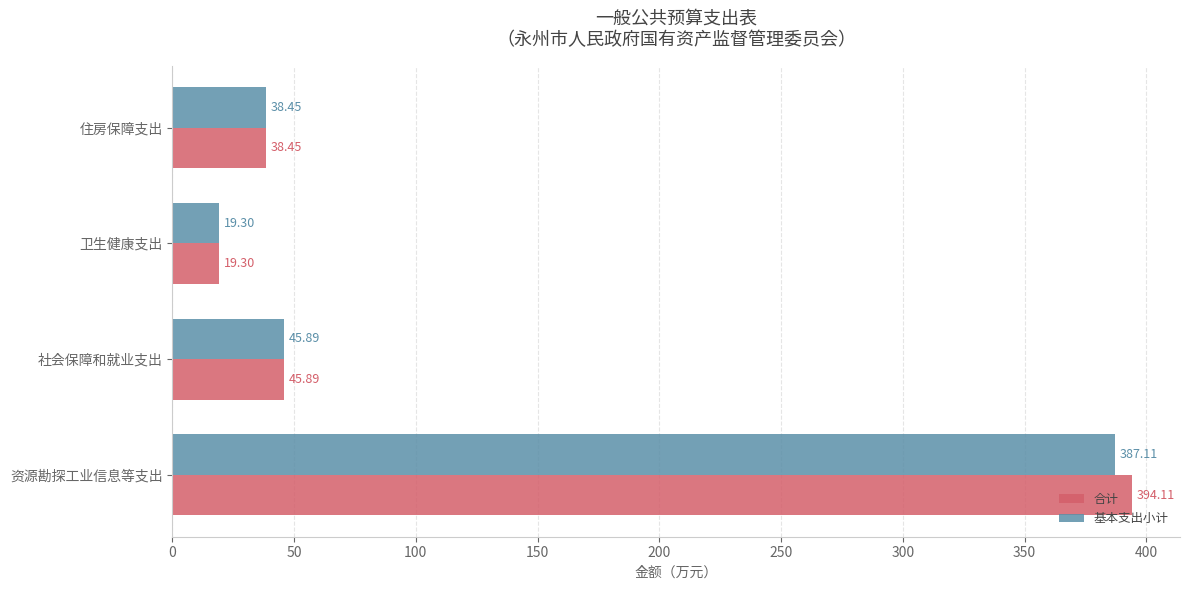

Rank the series by their maximum value, from lowest to highest.

基本支出小计, 合计